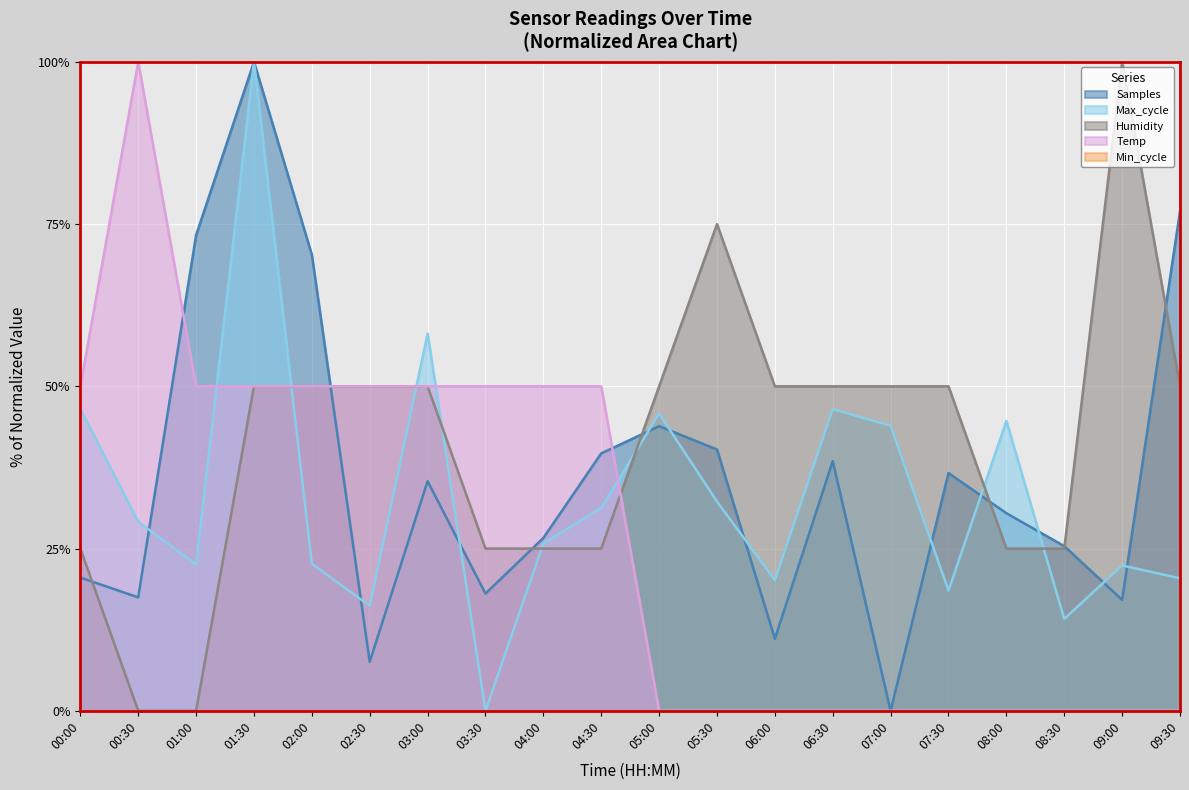

The value of Humidity at 02:30 is 50.0. True or false?

True